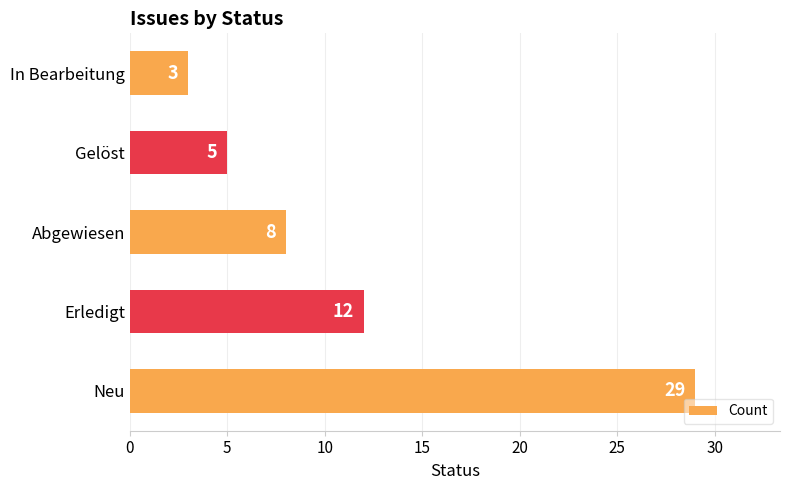

How many categories are shown in the chart?

5